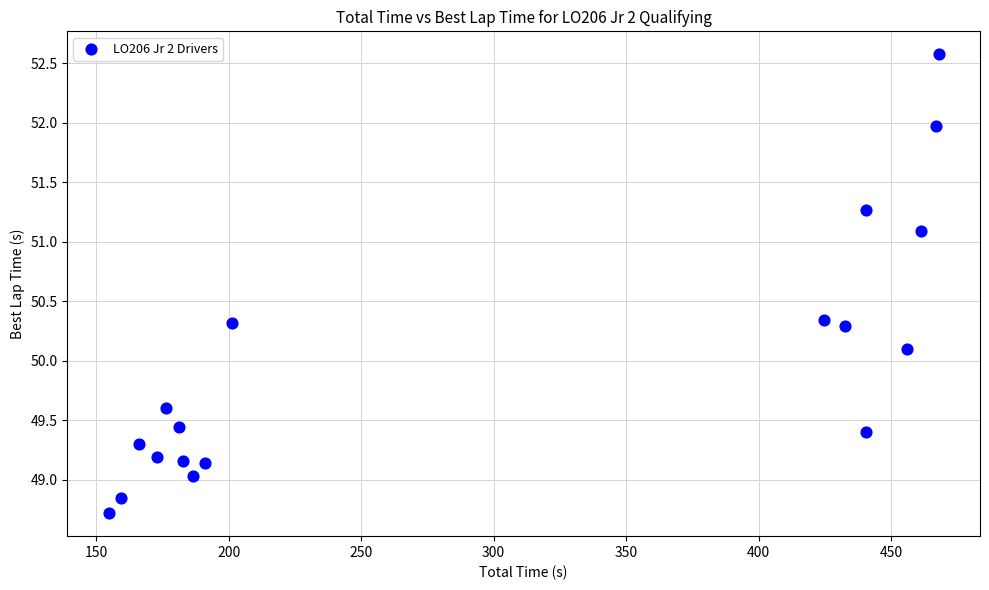

What Y value in the scatter plot is closest to 50?

50.1